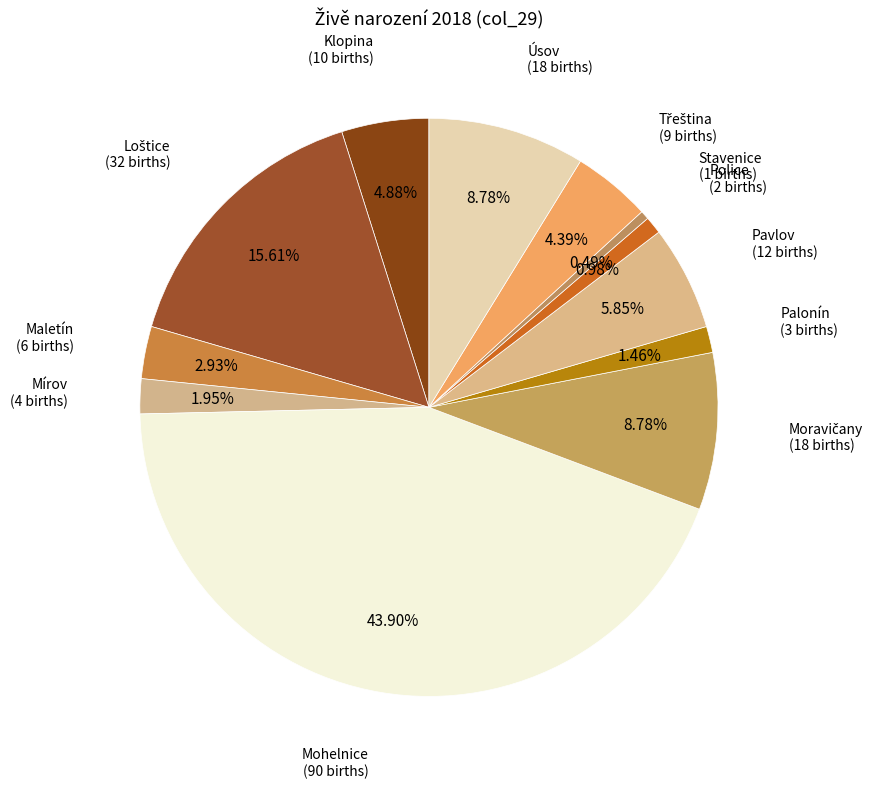

How many segments does this pie chart have?

12